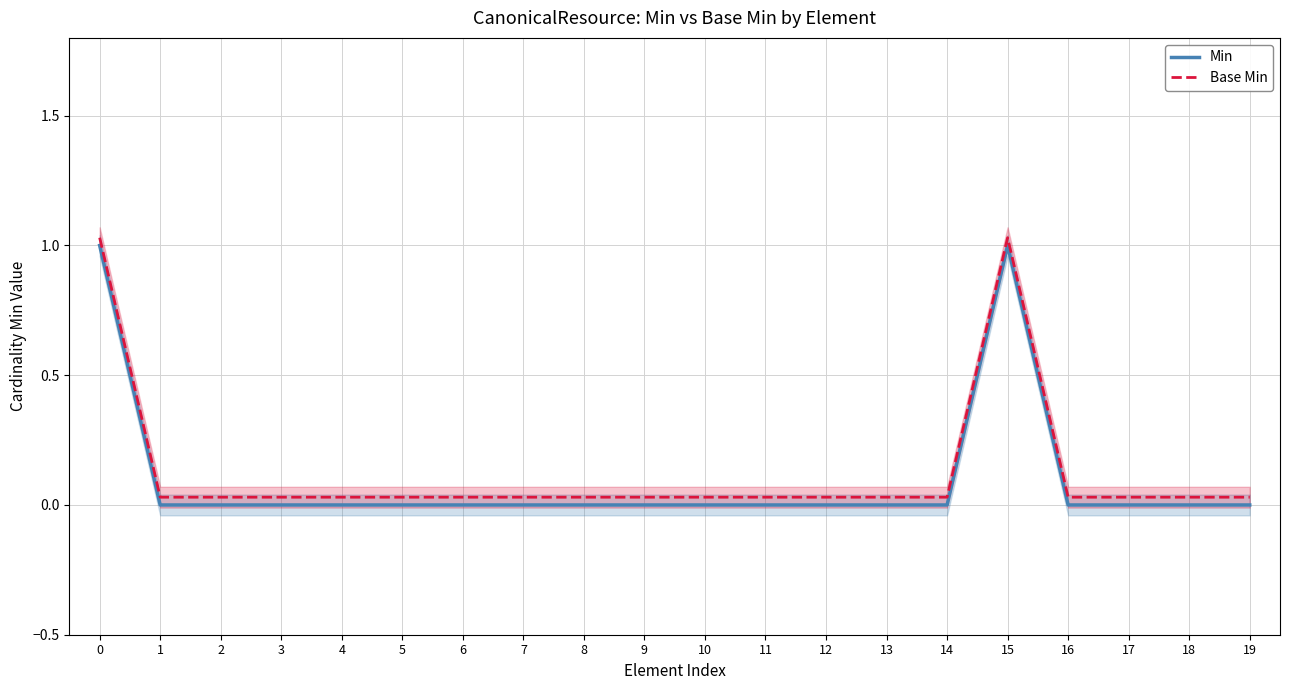

At which category does the chart reach its minimum across all series?

1